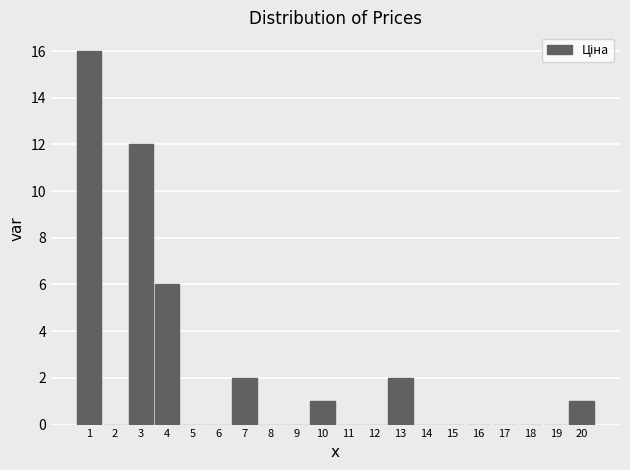

Reading left to right, transcribe all the data shown in this chart.

1=16	2=0	3=12	4=6	5=0	6=0	7=2	8=0	9=0	10=1	11=0	12=0	13=2	14=0	15=0	16=0	17=0	18=0	19=0	20=1